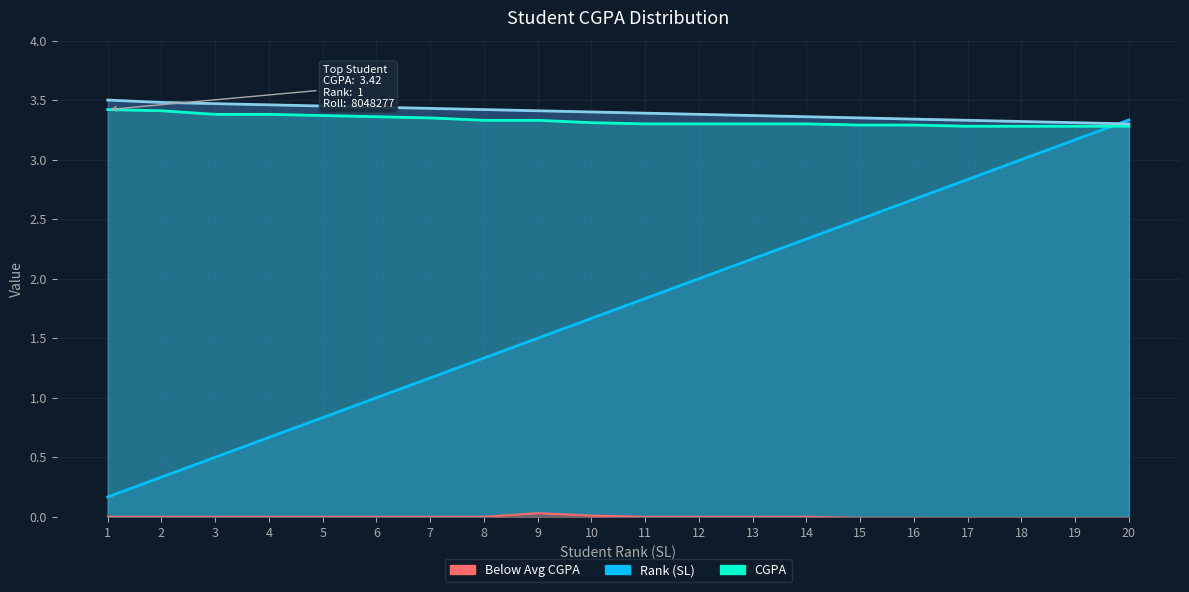

What is the value of the Scaled Roll point at the 6th from the left?

3.4